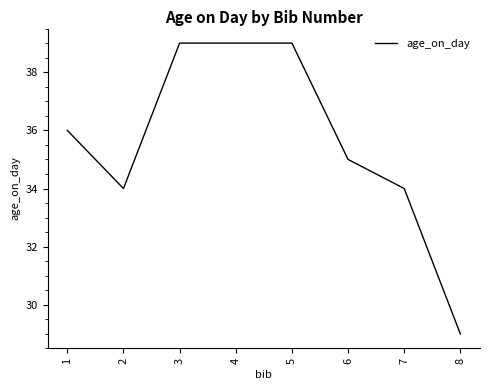

The chart shows a value of 53 at 1. True or false?

False